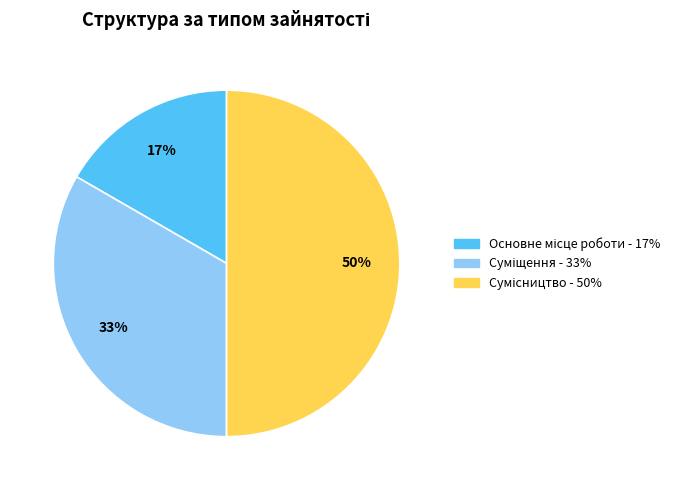

To the nearest percent, what is the average slice percentage?

33%